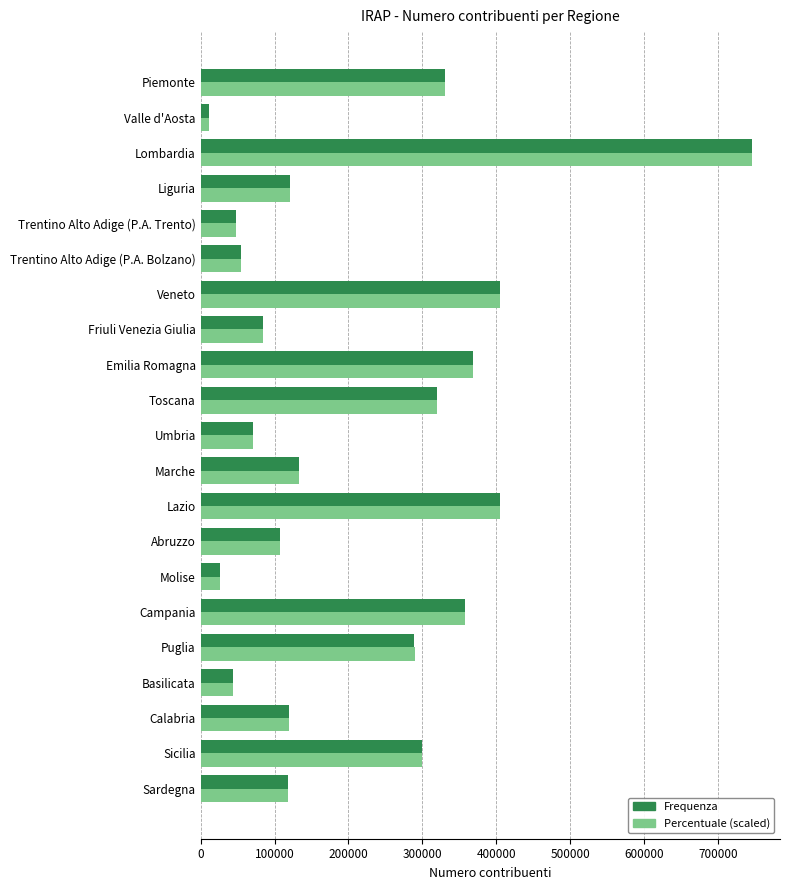

What are all the series names shown in the legend?

Frequenza, Percentuale (scaled)